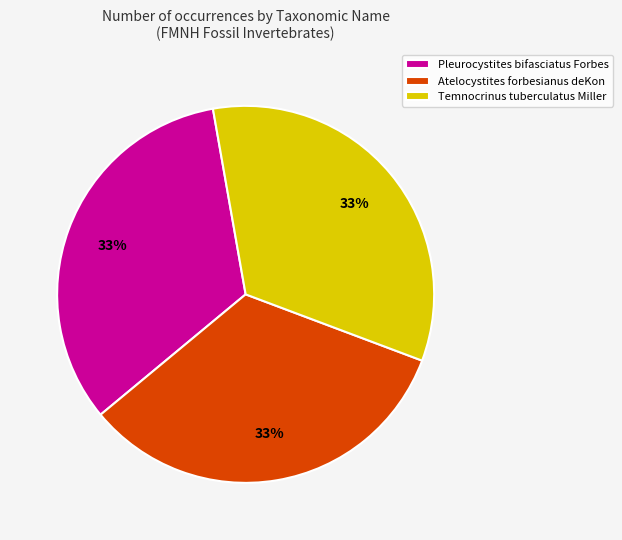

Is the sum of Atelocystites forbesianus deKon and Pleurocystites bifasciatus Forbes greater than half?

Yes